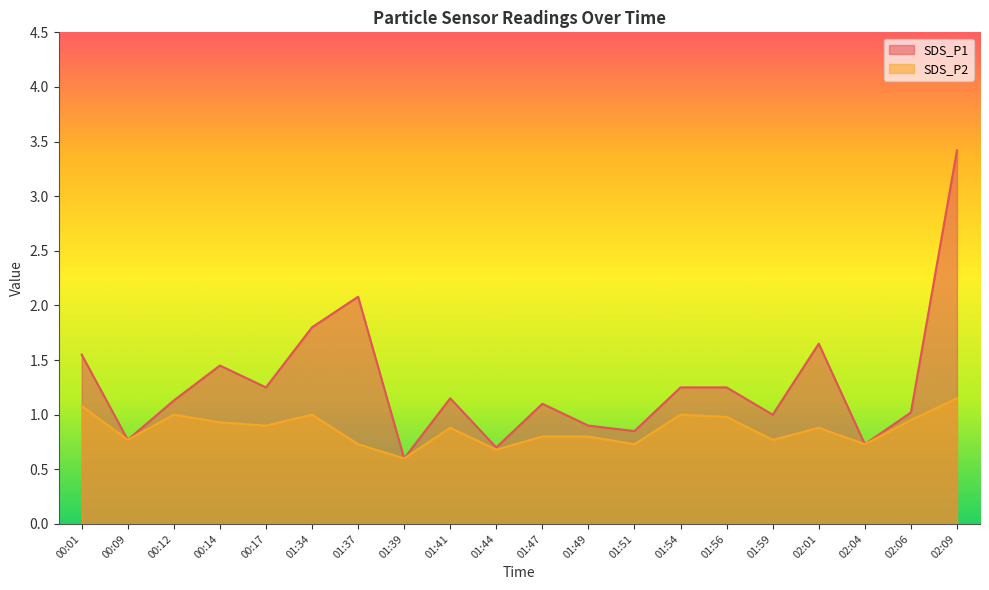

True or false: SDS_P1 and SDS_P2 cross at least once.

False